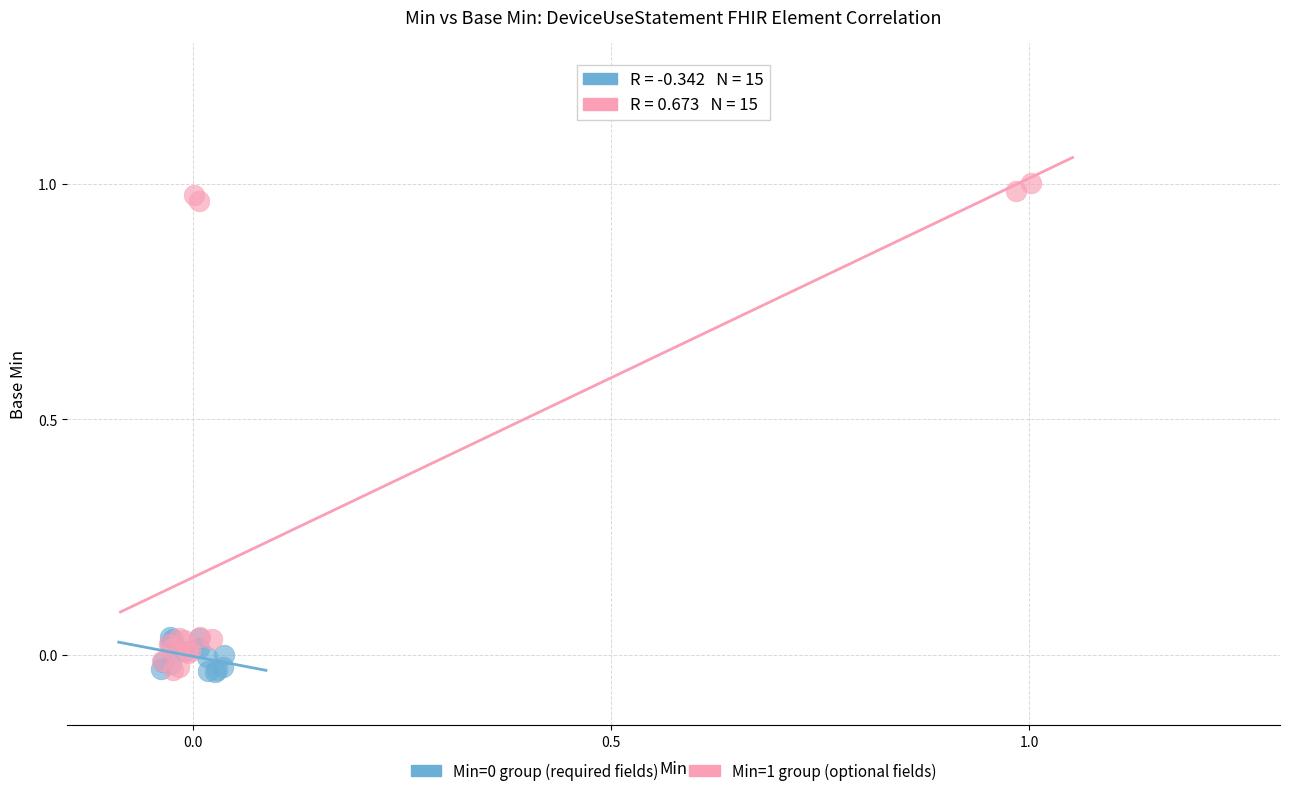

Which series has the largest Y range (max minus min)?

Min=1 group (optional fields)